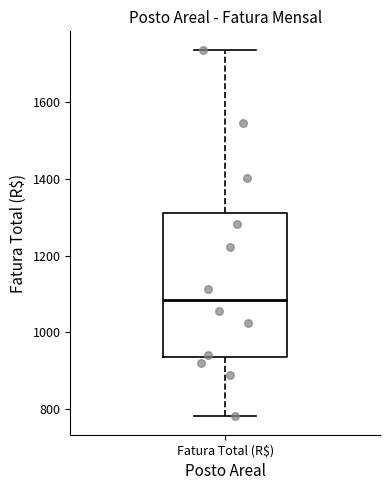

Transcribe this box plot: give where the median line is, the range the box spans, and where the two whiskers end, as read against the y-axis. The values are not printed on the chart, so give them approximately, as read against the axis.

median 1080, box 940 to 1320, whiskers 780 to 1740